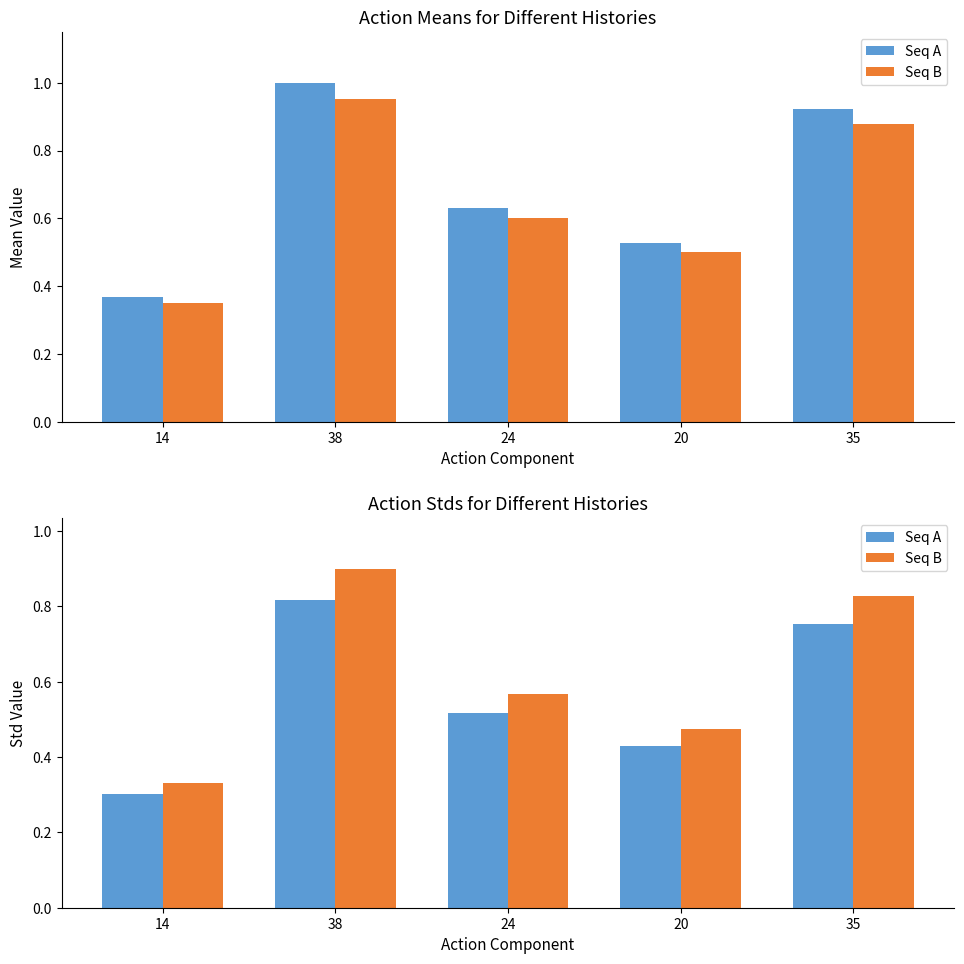

Count the number of data series in this chart.

2